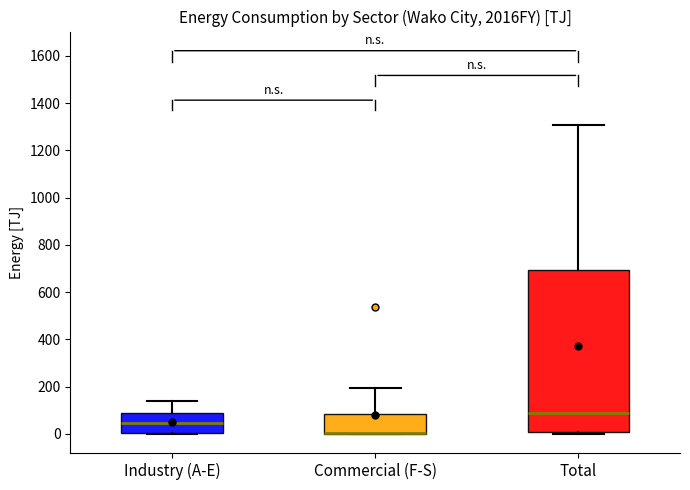

Reading left to right, read every box against the y-axis: the position of its median line, the range the box covers, and the ends of its whiskers. The values are not printed on the chart, so give them approximately, as read against the axis.

Industry (A-E): median 40, box 0 to 80, whiskers 0 to 140
Commercial (F-S): median 0 (drawn on the box's lower edge), box 0 to 80, whiskers 0 to 200
Total: median 80, box 0 to 700, whiskers 0 (just below the box's lower edge) to 1300